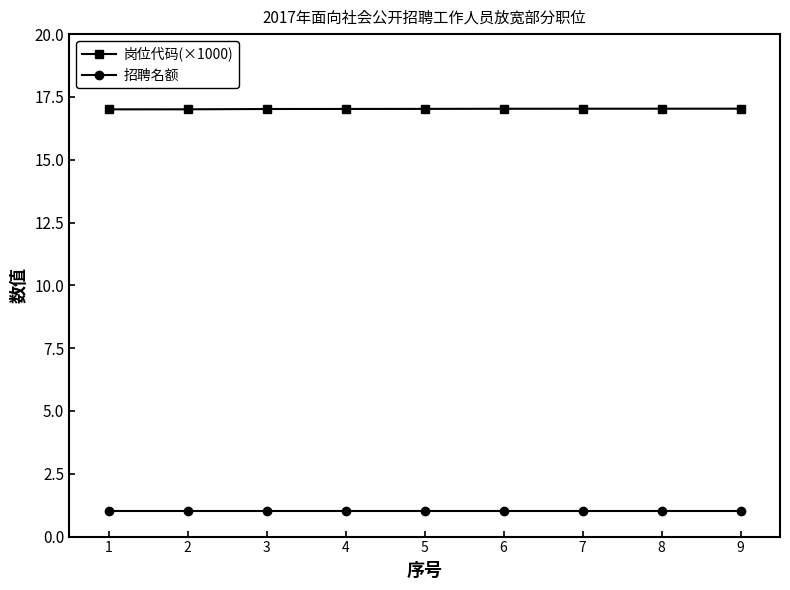

Reading right to left, what are all the values shown in this chart?

岗位代码(×1000): 17.0	17.0	17.0	17.0	17.0	17.0	17.0	17.0	17.0
招聘名额: 1.0	1.0	1.0	1.0	1.0	1.0	1.0	1.0	1.0